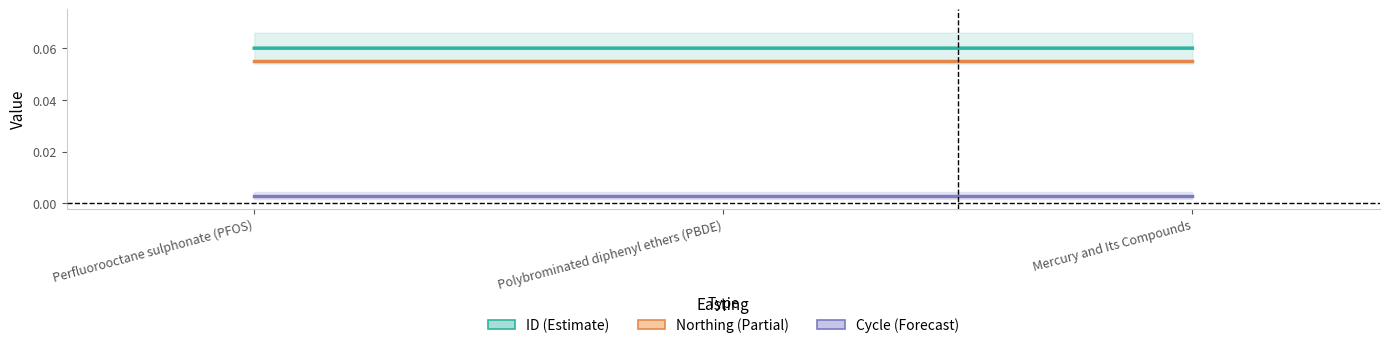

The value of ID at Mercury and Its Compounds is 0.1. True or false?

False